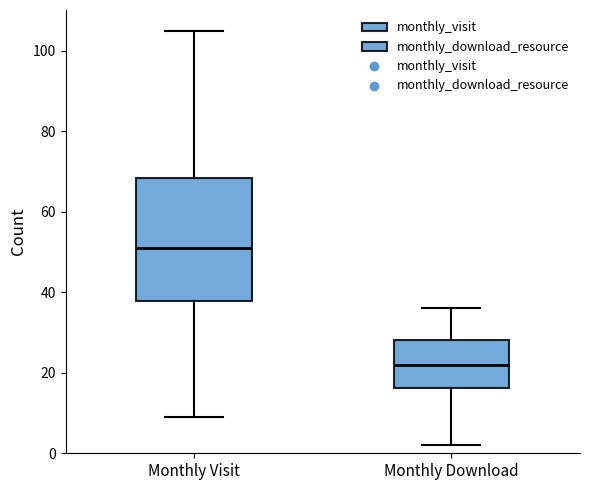

Which box is the tallest, from its lower edge to its upper edge?

Monthly Visit